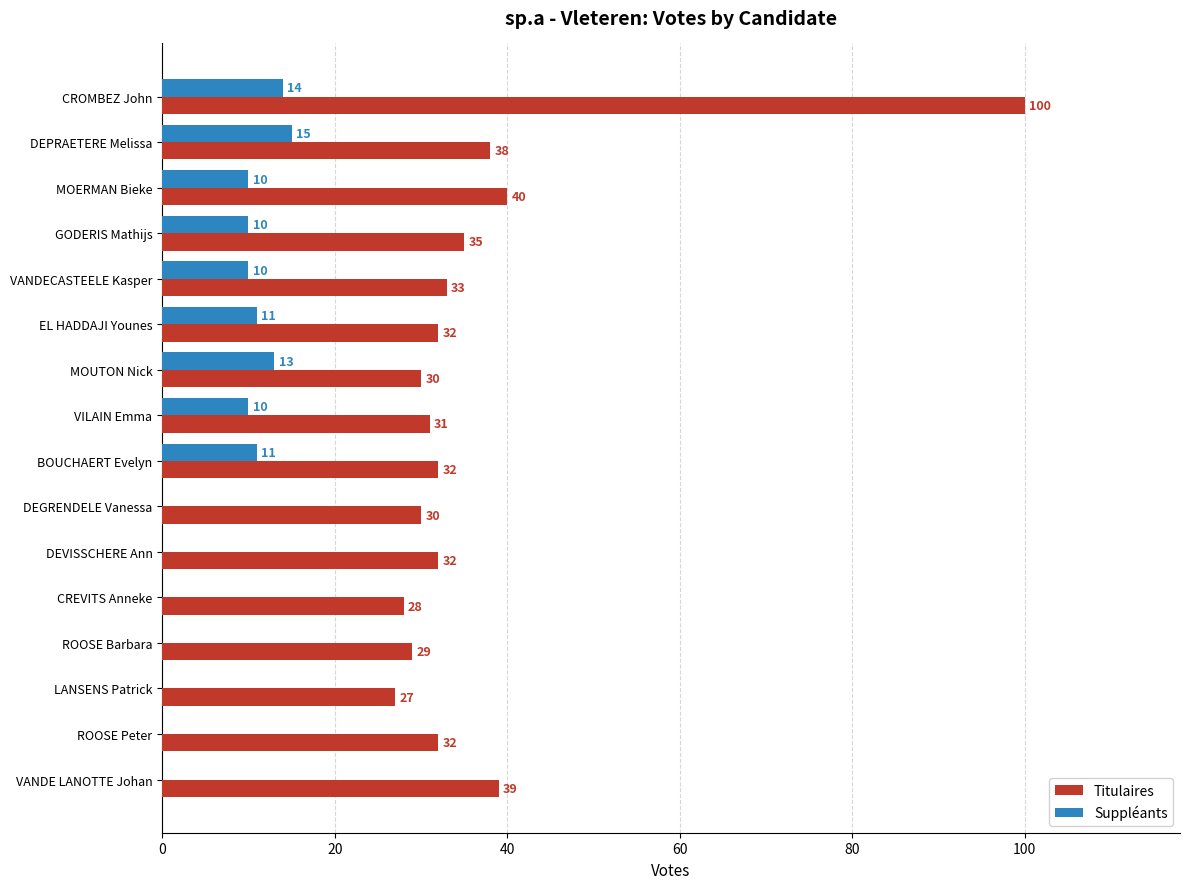

At which category is the sum across all series the highest?

CROMBEZ John